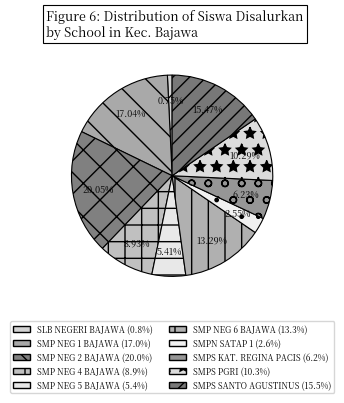

How many slices are in this pie chart?

10